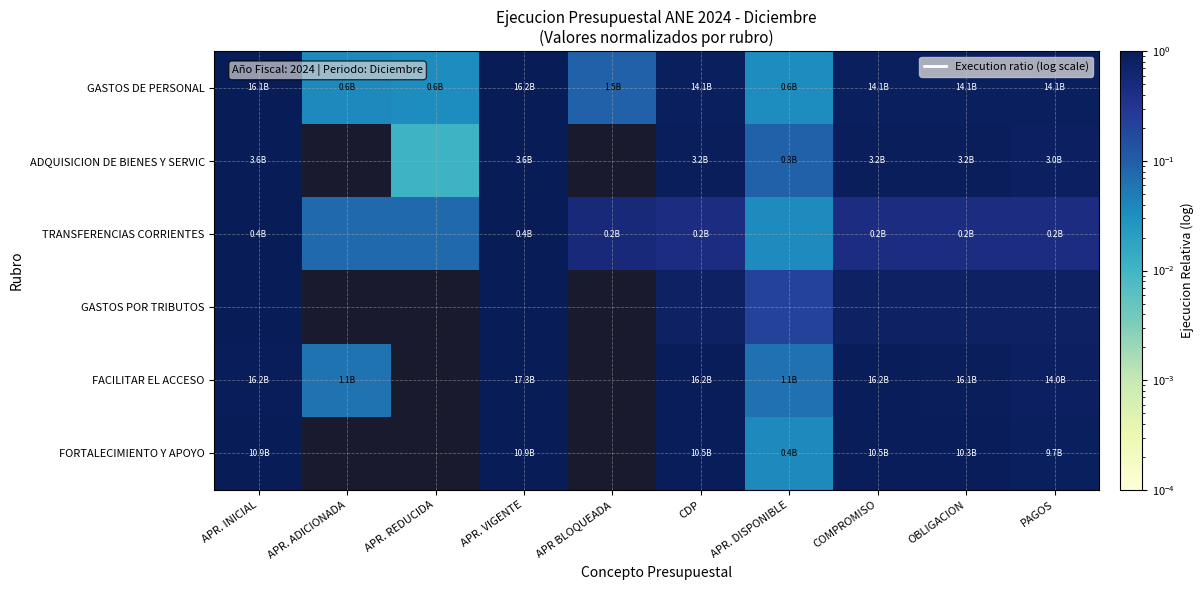

Which category has the lowest value across all series?

APR. ADICIONADA